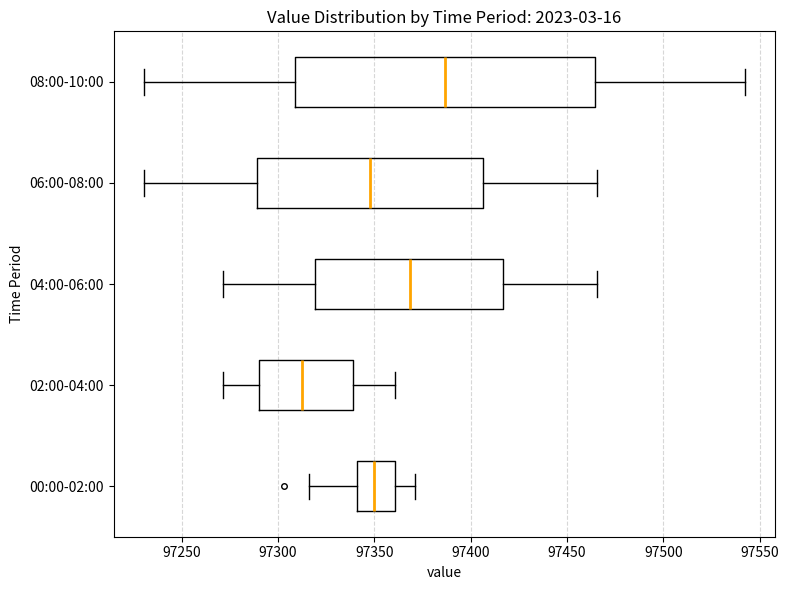

Where does the right whisker of the box for 08:00-10:00 end on the x-axis? The values are not printed on the chart, so give them approximately, as read against the axis.

97540